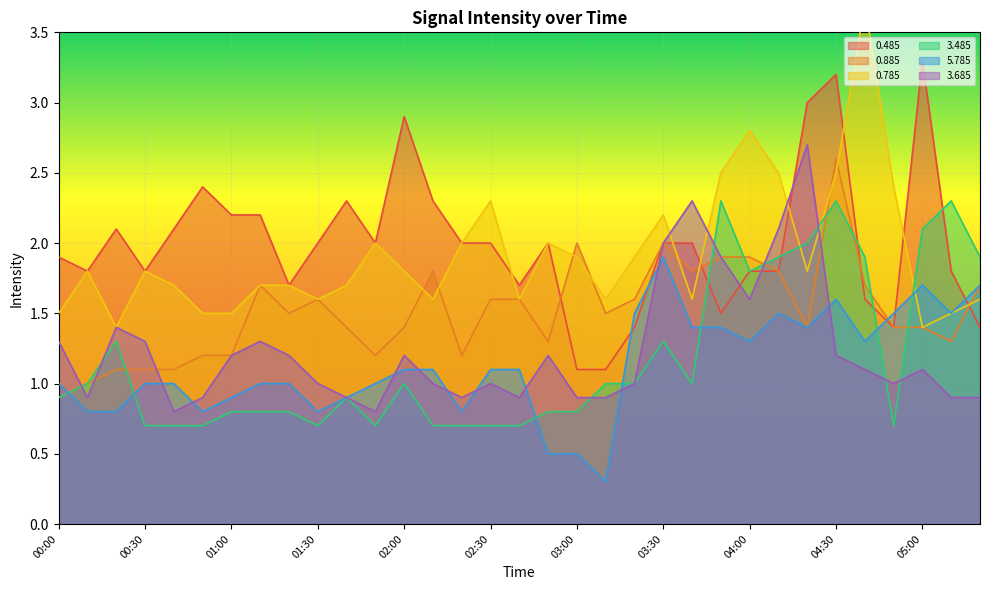

What is the difference between the maximum and minimum values in the 3.685 series?

1.9